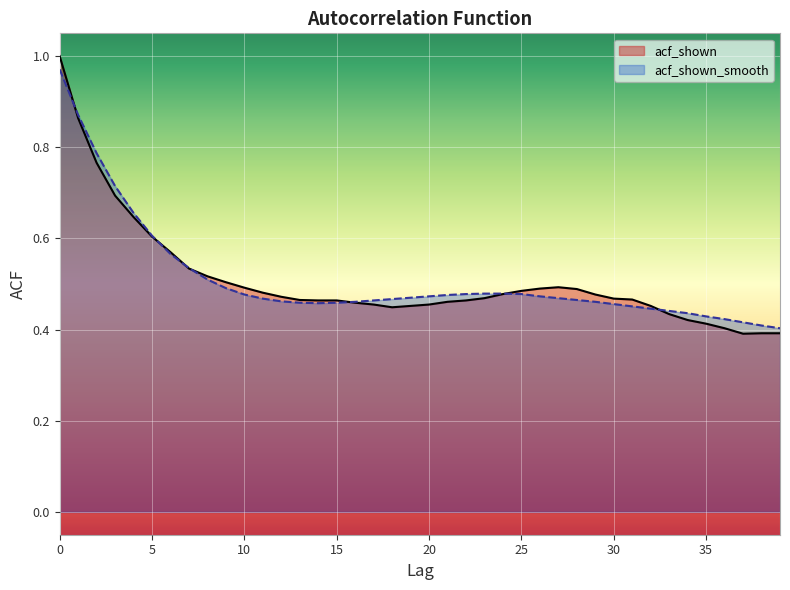

How many intersections are there between acf_shown_smooth and acf_shown?

7